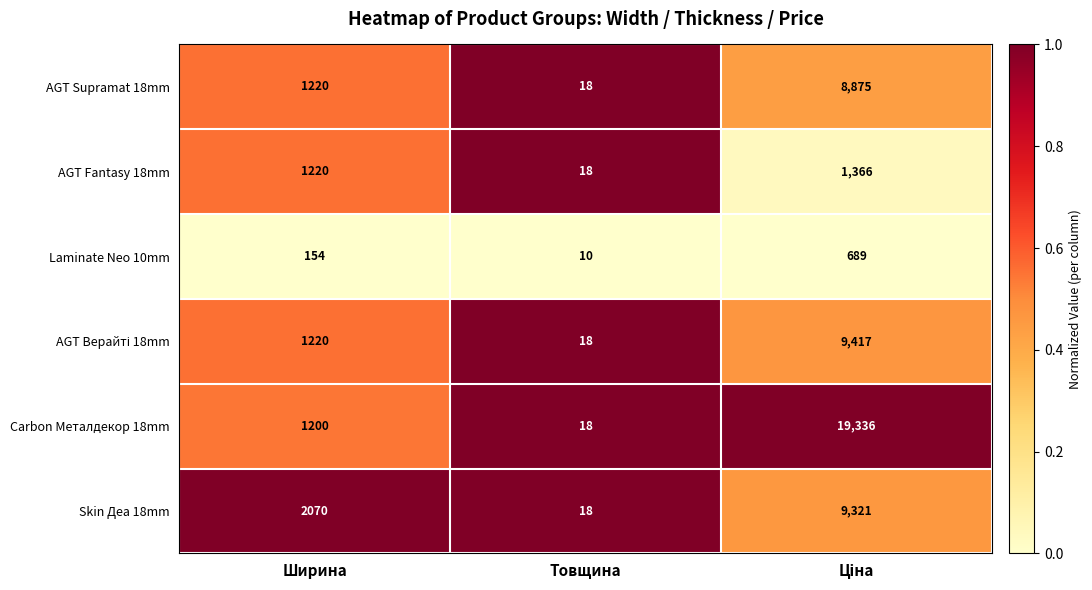

Count the number of categories in the chart.

3